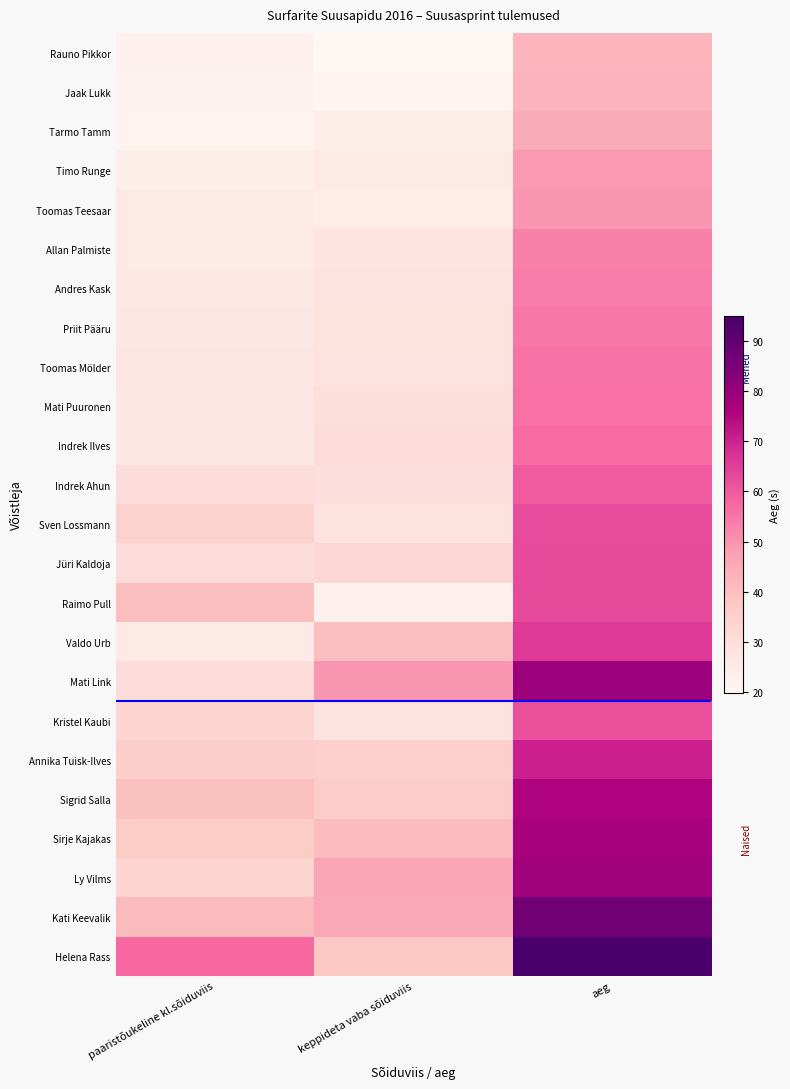

Reading left to right, transcribe all the data shown in this chart.

Rauno Pikkor: paaristõukeline kl.sõiduviis=22.6	keppideta vaba sõiduviis=19.9	aeg=42.5
Jaak Lukk: paaristõukeline kl.sõiduviis=21.9	keppideta vaba sõiduviis=20.9	aeg=42.9
Tarmo Tamm: paaristõukeline kl.sõiduviis=21.5	keppideta vaba sõiduviis=23.5	aeg=45.0
Timo Runge: paaristõukeline kl.sõiduviis=23.5	keppideta vaba sõiduviis=25.7	aeg=49.2
Toomas Teesaar: paaristõukeline kl.sõiduviis=24.9	keppideta vaba sõiduviis=24.5	aeg=49.4
Allan Palmiste: paaristõukeline kl.sõiduviis=25.7	keppideta vaba sõiduviis=27.5	aeg=53.2
Andres Kask: paaristõukeline kl.sõiduviis=25.9	keppideta vaba sõiduviis=28.0	aeg=53.9
Priit Pääru: paaristõukeline kl.sõiduviis=26.2	keppideta vaba sõiduviis=28.5	aeg=54.7
Toomas Mölder: paaristõukeline kl.sõiduviis=27.3	keppideta vaba sõiduviis=28.2	aeg=55.5
Mati Puuronen: paaristõukeline kl.sõiduviis=26.1	keppideta vaba sõiduviis=29.8	aeg=55.9
Indrek Ilves: paaristõukeline kl.sõiduviis=26.4	keppideta vaba sõiduviis=30.4	aeg=56.8
Indrek Ahun: paaristõukeline kl.sõiduviis=30.4	keppideta vaba sõiduviis=29.4	aeg=59.8
Sven Lossmann: paaristõukeline kl.sõiduviis=34.2	keppideta vaba sõiduviis=28.5	aeg=62.7
Jüri Kaldoja: paaristõukeline kl.sõiduviis=30.6	keppideta vaba sõiduviis=32.1	aeg=62.8
Raimo Pull: paaristõukeline kl.sõiduviis=40.3	keppideta vaba sõiduviis=22.6	aeg=62.9
Valdo Urb: paaristõukeline kl.sõiduviis=25.4	keppideta vaba sõiduviis=40.3	aeg=65.7
Mati Link: paaristõukeline kl.sõiduviis=30.3	keppideta vaba sõiduviis=49.3	aeg=79.6
Kristel Kaubi: paaristõukeline kl.sõiduviis=33.7	keppideta vaba sõiduviis=27.9	aeg=61.6
Annika Tuisk-Ilves: paaristõukeline kl.sõiduviis=35.7	keppideta vaba sõiduviis=34.9	aeg=70.5
Sigrid Salla: paaristõukeline kl.sõiduviis=39.8	keppideta vaba sõiduviis=36.0	aeg=75.8
Sirje Kajakas: paaristõukeline kl.sõiduviis=36.3	keppideta vaba sõiduviis=40.9	aeg=77.2
Ly Vilms: paaristõukeline kl.sõiduviis=33.5	keppideta vaba sõiduviis=46.5	aeg=78.0
Kati Keevalik: paaristõukeline kl.sõiduviis=41.1	keppideta vaba sõiduviis=45.9	aeg=86.9
Helena Rass: paaristõukeline kl.sõiduviis=57.2	keppideta vaba sõiduviis=37.7	aeg=94.9